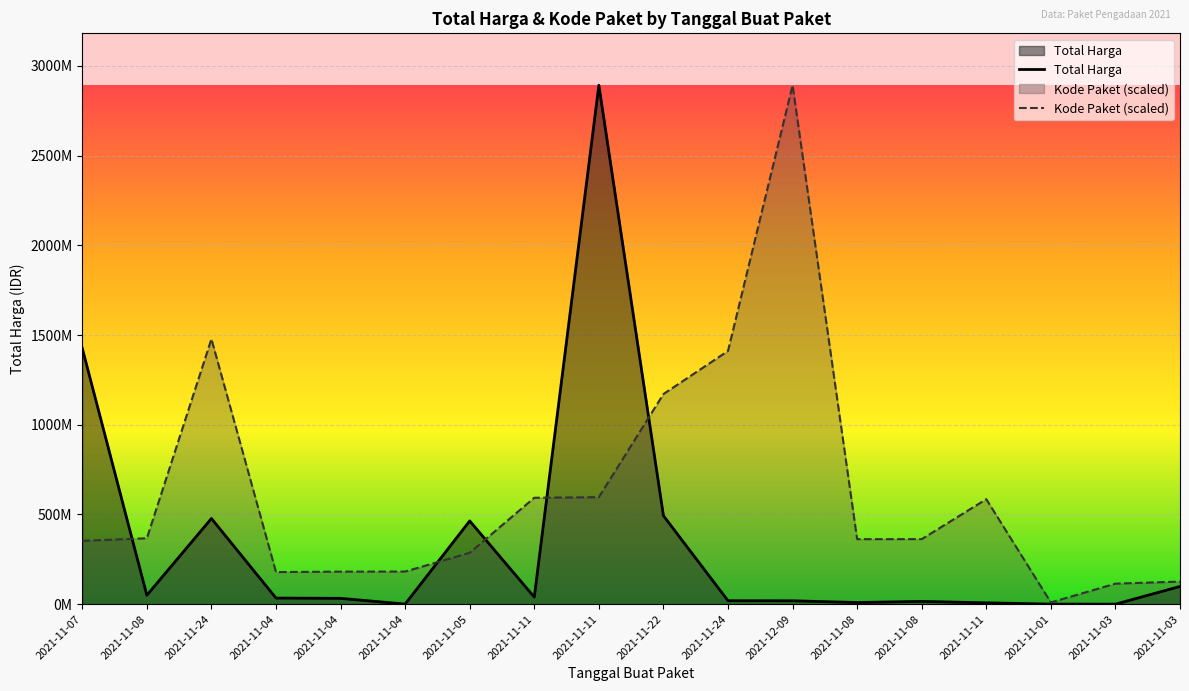

Reading left to right, extract all data points from this chart.

Total Harga: 2021-11-07=1425867900.0	2021-11-08=49730040.0	2021-11-24=477600000.0	2021-11-04=34000000.0	2021-11-04=32441200.0	2021-11-04=577875.0	2021-11-05=464002100.0	2021-11-11=39440000.0	2021-11-11=2892122000.0	2021-11-22=493000000.0	2021-11-24=19175000.0	2021-12-09=18900000.0	2021-11-08=9180000.0	2021-11-08=15513960.0	2021-11-11=7401240.0	2021-11-01=333600.0	2021-11-03=78000.0	2021-11-03=98772570.0
Kode Paket (scaled): 2021-11-07=352883521.5	2021-11-08=367273231.7	2021-11-24=1477840024.8	2021-11-04=178927446.8	2021-11-04=181360692.3	2021-11-04=181822169.9	2021-11-05=286367820.0	2021-11-11=593019677.6	2021-11-11=596250020.7	2021-11-22=1171020357.2	2021-11-24=1411261394.6	2021-12-09=2892122000.0	2021-11-08=362301859.5	2021-11-08=362532598.3	2021-11-11=585048701.0	2021-11-01=9732981.9	2021-11-03=114299608.2	2021-11-03=125794595.4